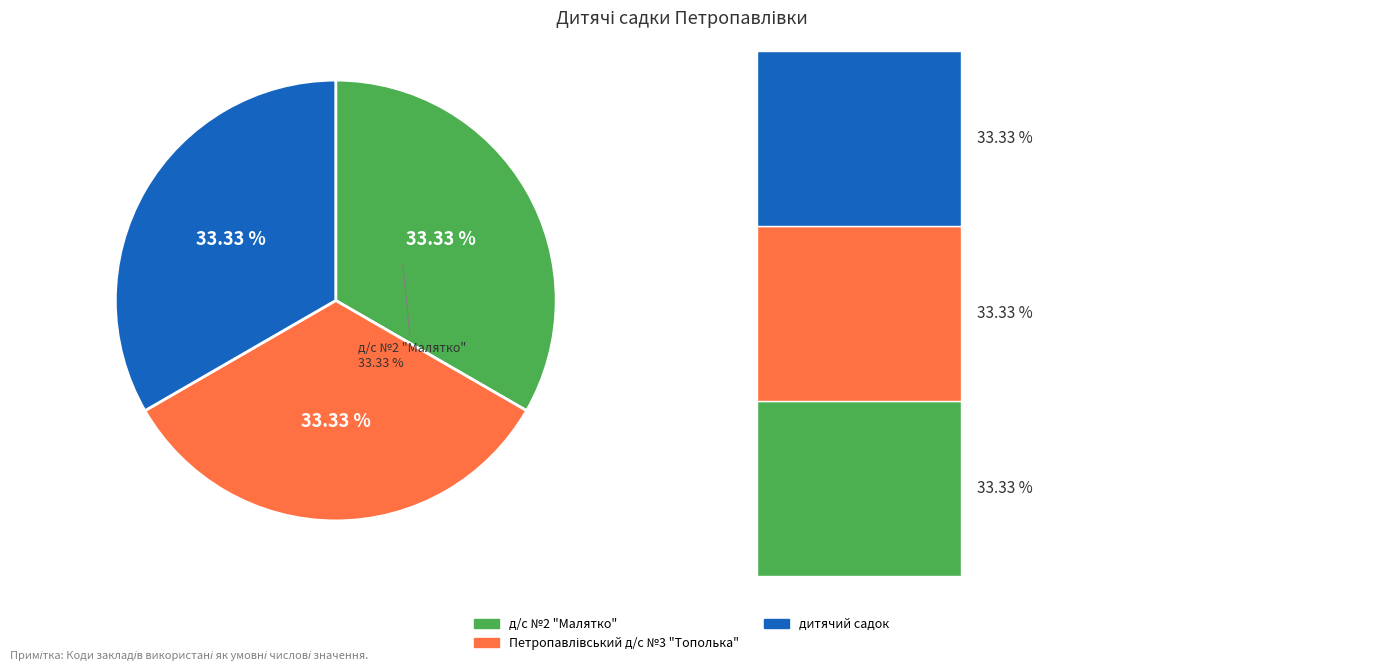

Is it true that дитячий садок is 22% of the pie?

False